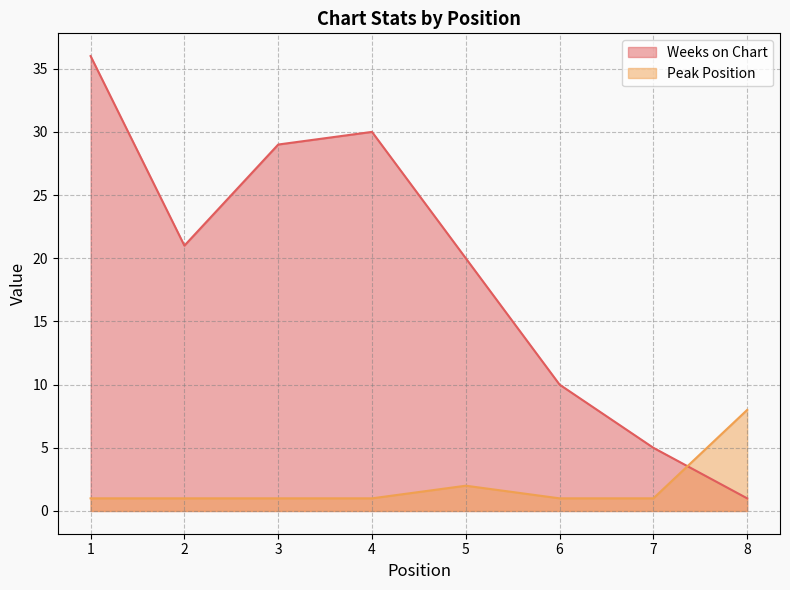

What is the value of the Peak Position point at the 1st from the left?

1